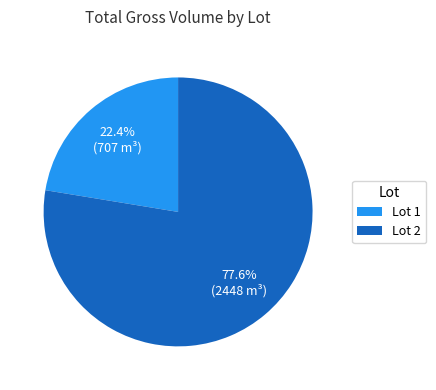

Combined, what portion of the pie is Lot 2 and Lot 1?

100.0%